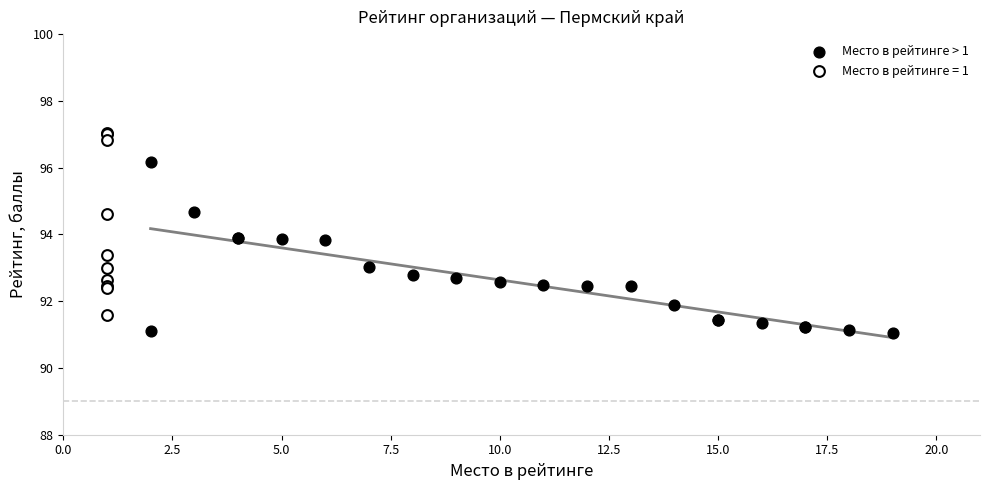

Which series reaches the minimum Y coordinate?

Место в рейтинге > 1